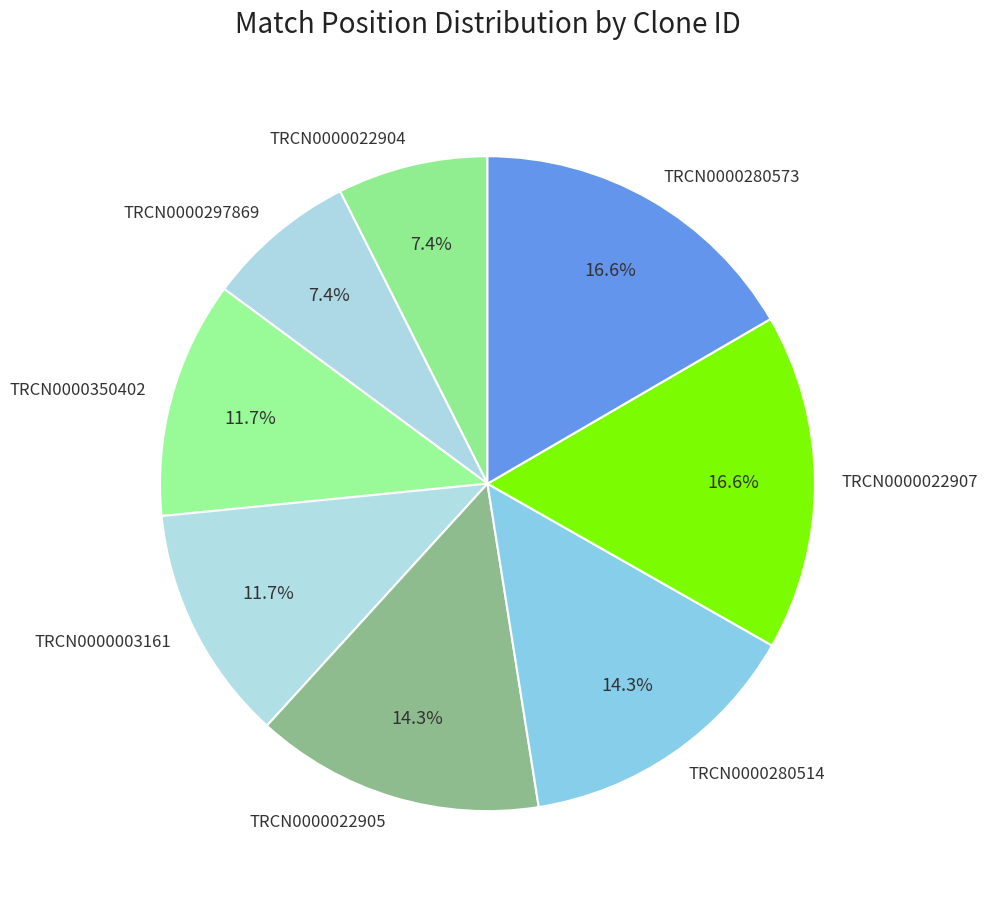

The TRCN0000022904 slice represents 2% of the pie. True or false?

False